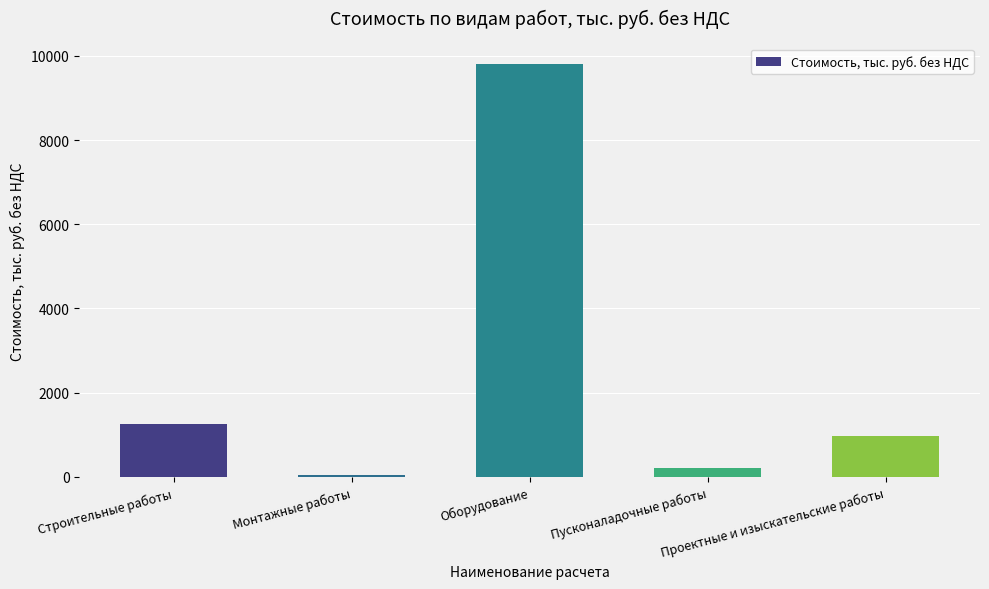

At which category does the chart reach its minimum across all series?

Монтажные работы